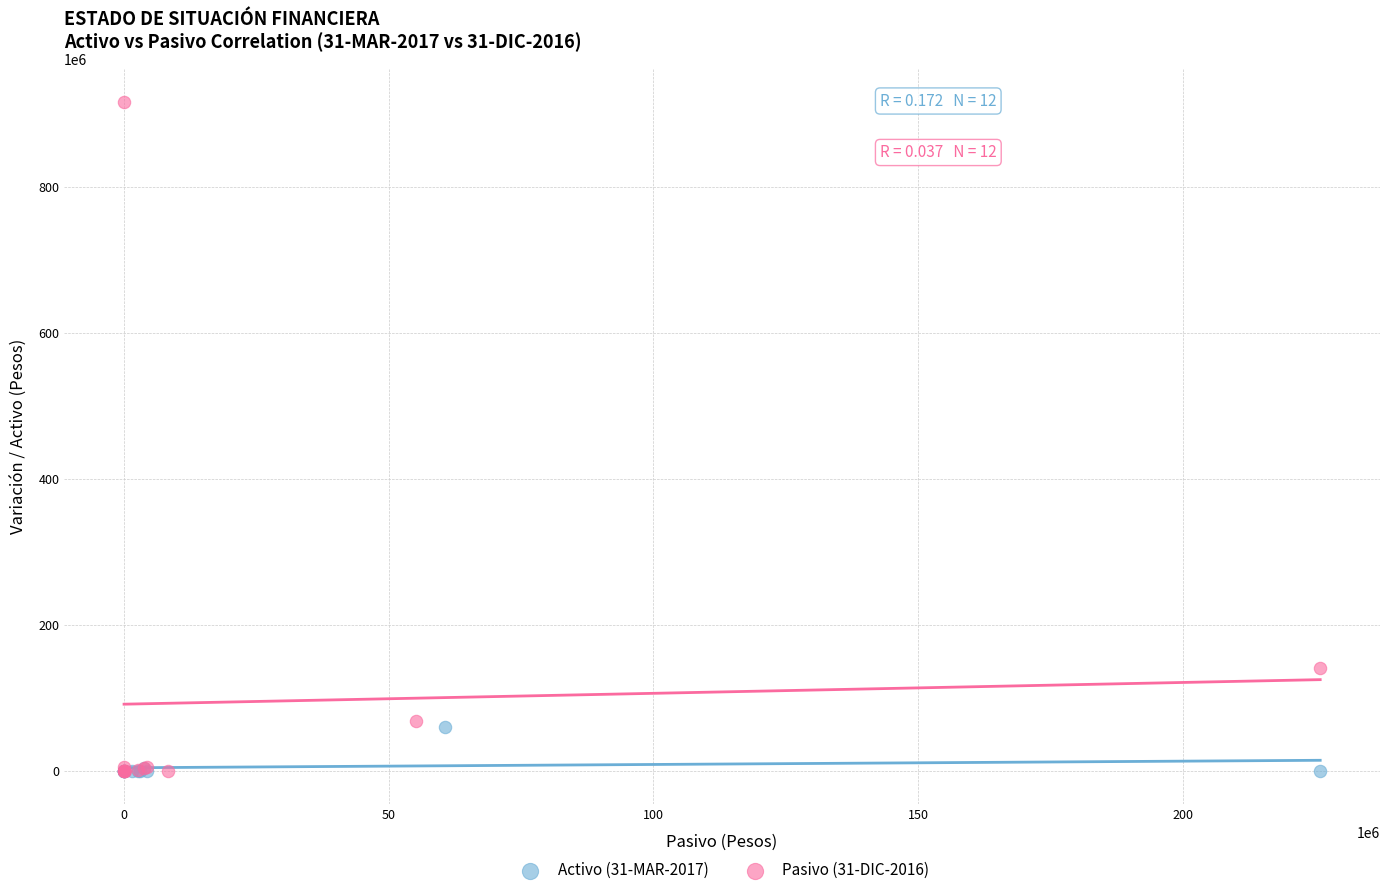

Which series has the largest Y range (max minus min)?

Pasivo (31-DIC-2016)